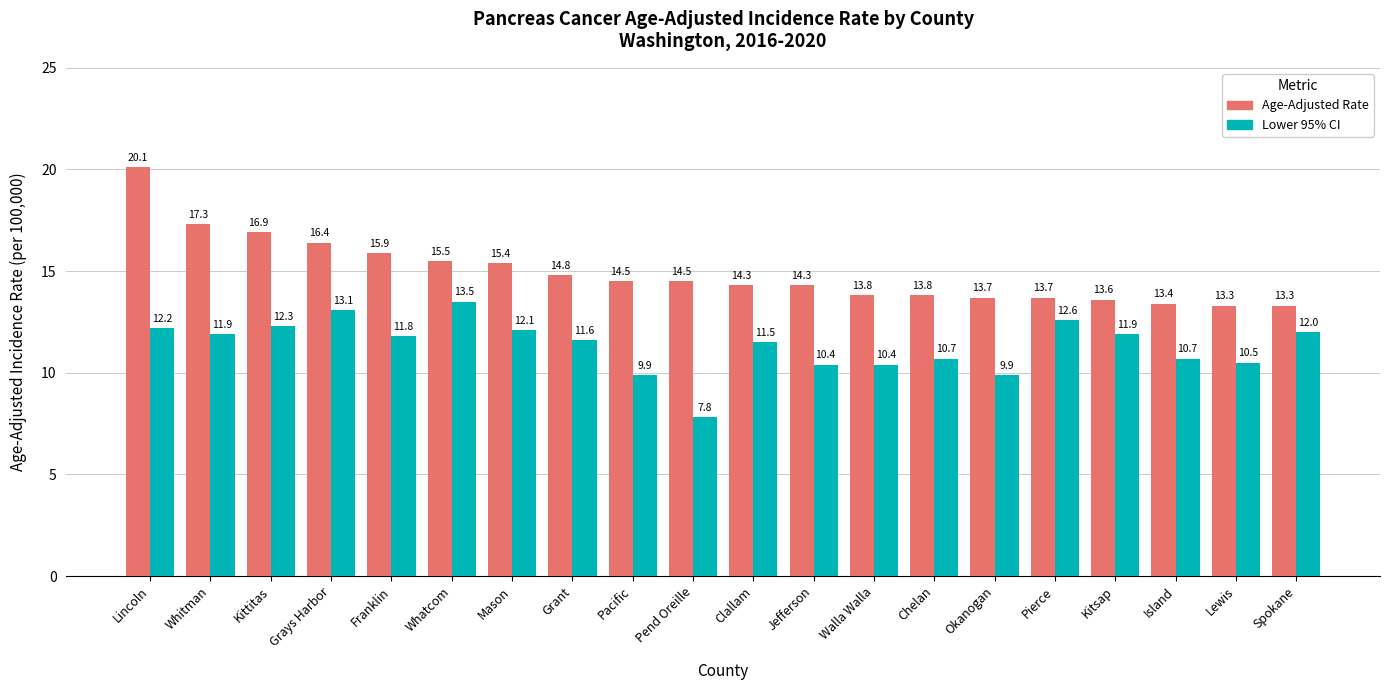

What is the difference between the maximum and second lowest values in the Lower 95% CI series?

3.6